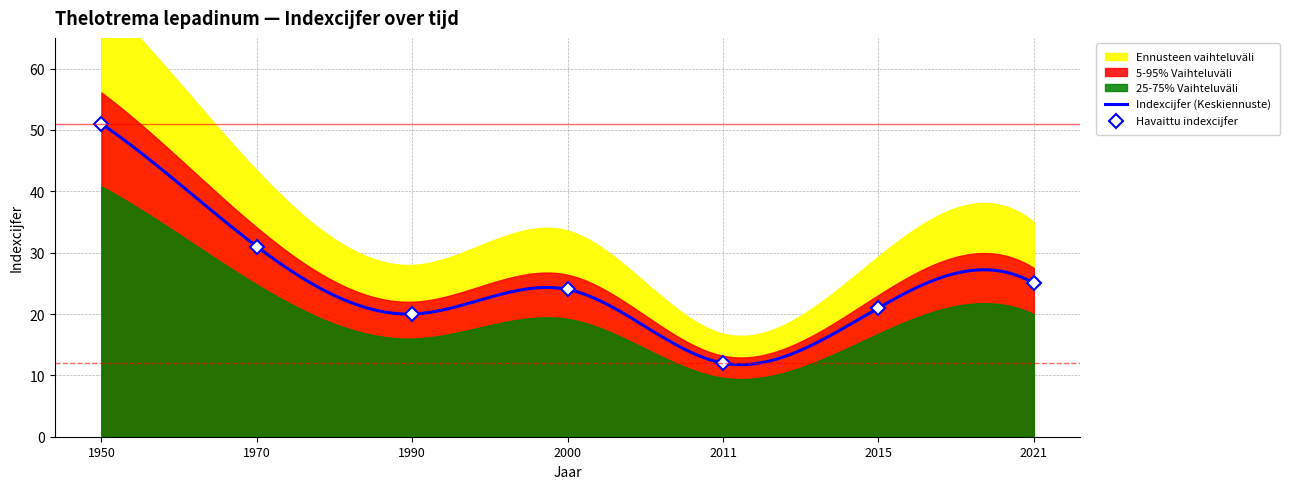

Is it true that indexcijfer equals 25 at 2021?

True